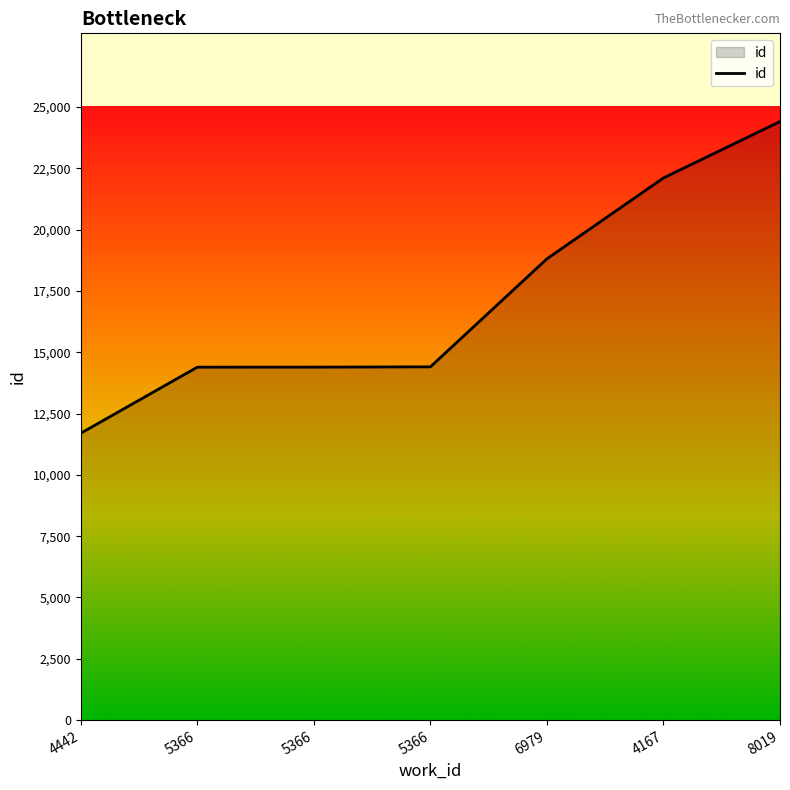

How many lines are shown in the chart?

1